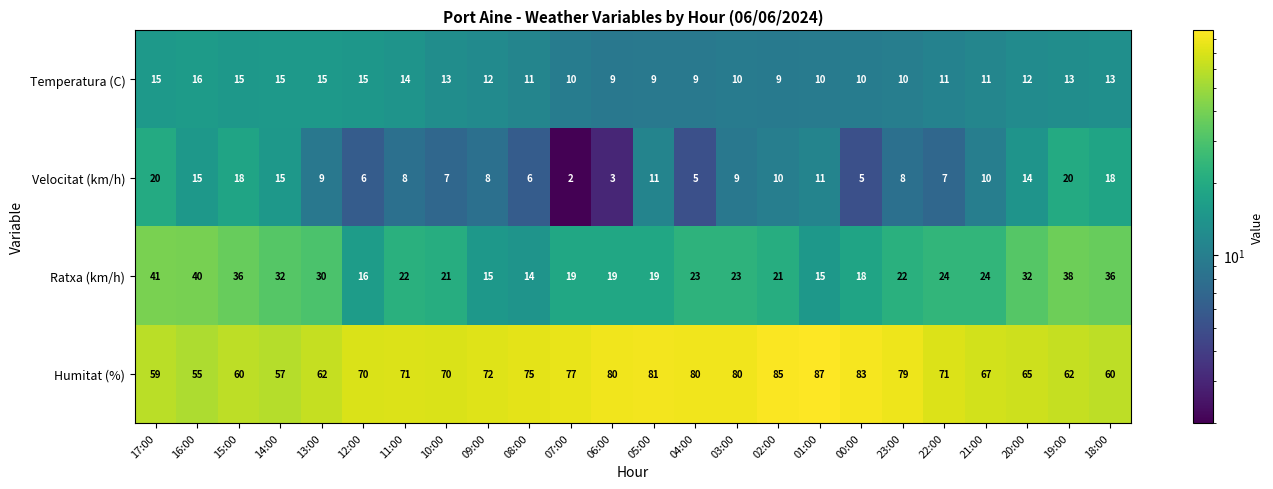

Which label corresponds to the smallest value in the chart?

07:00